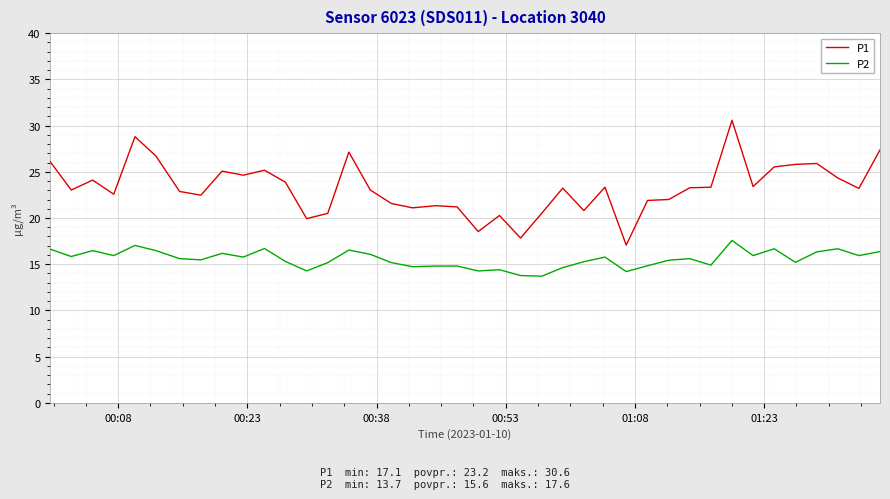

True or false: P2 and P1 cross at least once.

False